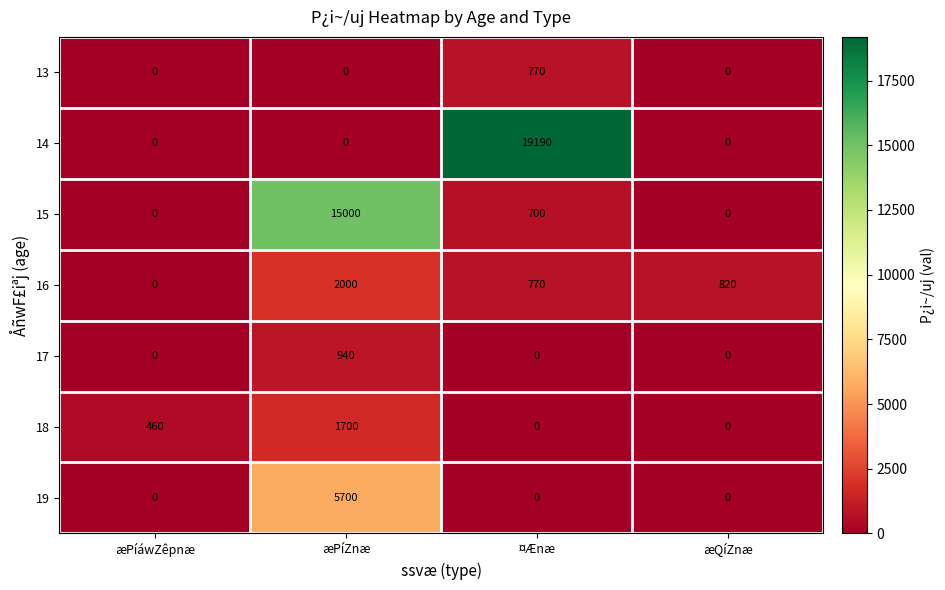

What is the total value across all series at æPíáwZêpnæ?

460